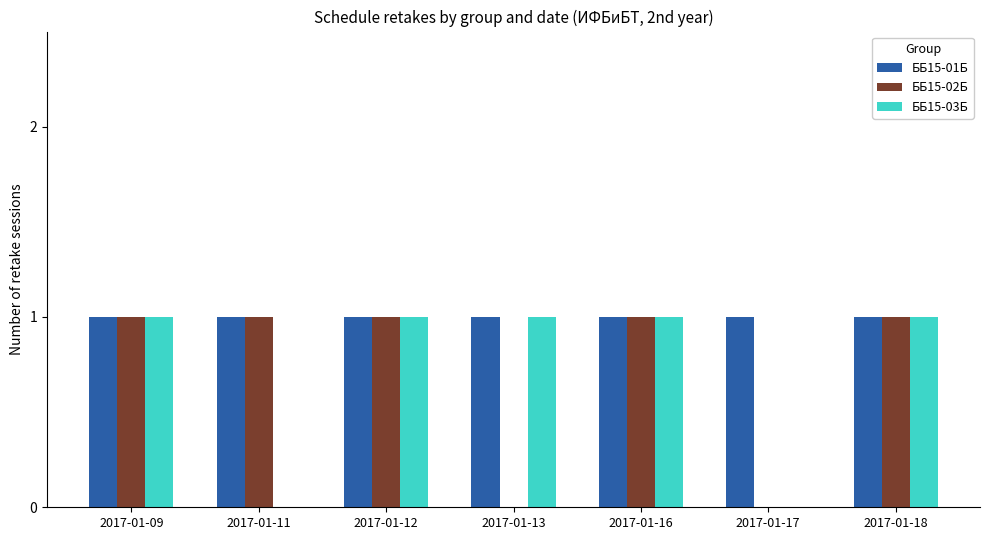

Reading left to right, extract all data points from this chart.

ББ15-01Б: 1	1	1	1	1	1	1
ББ15-02Б: 1	1	1	0	1	0	1
ББ15-03Б: 1	0	1	1	1	0	1